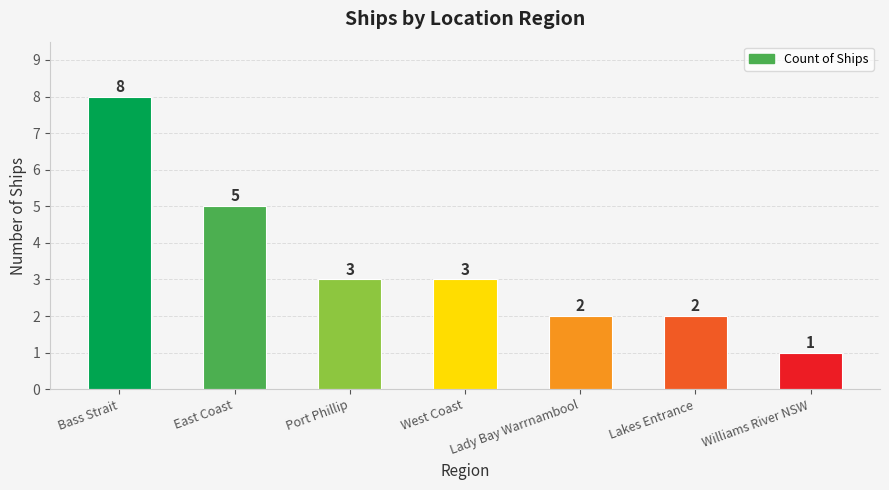

What is the maximum value shown in the chart?

8